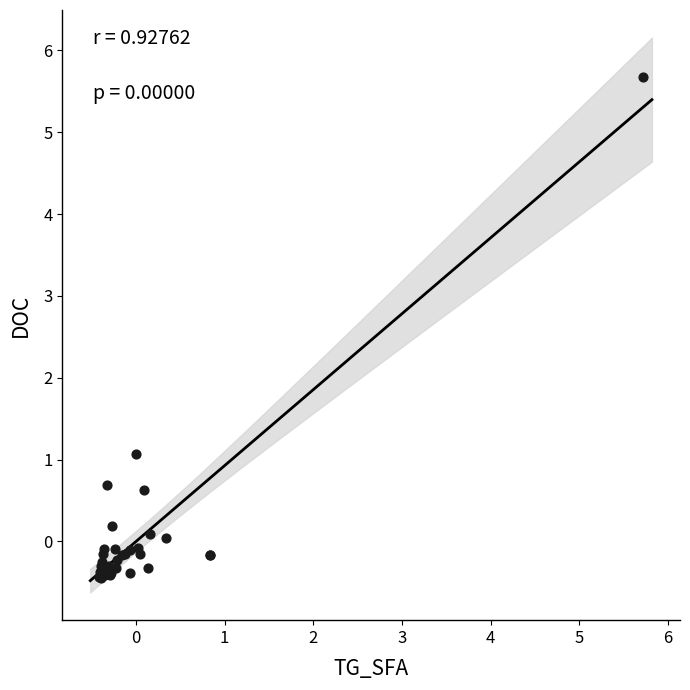

What Y value in the scatter plot is closest to 2?

1.1